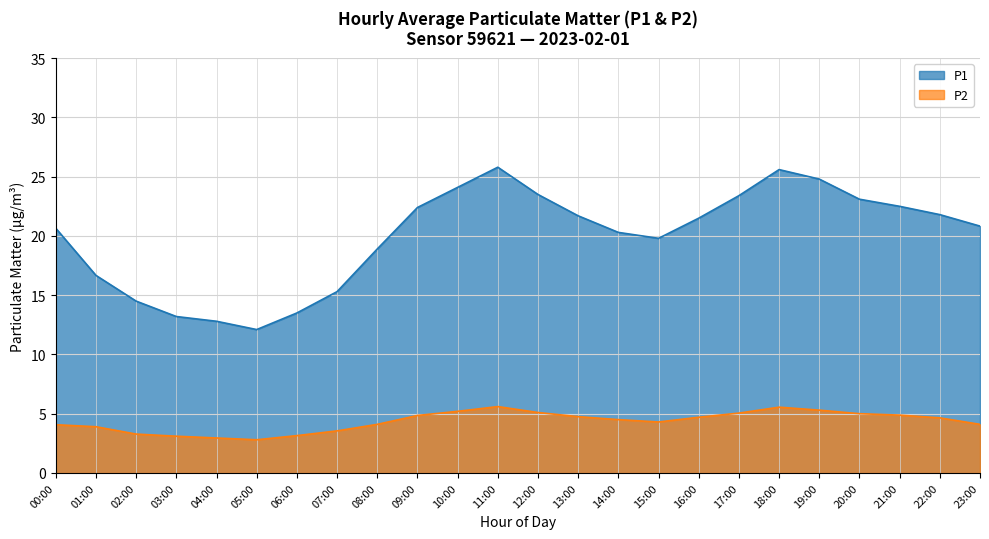

List the labels in order of P1 value, smallest first.

05:00, 04:00, 03:00, 06:00, 02:00, 07:00, 01:00, 08:00, 15:00, 14:00, 00:00, 23:00, 16:00, 13:00, 22:00, 09:00, 21:00, 20:00, 17:00, 12:00, 10:00, 19:00, 18:00, 11:00